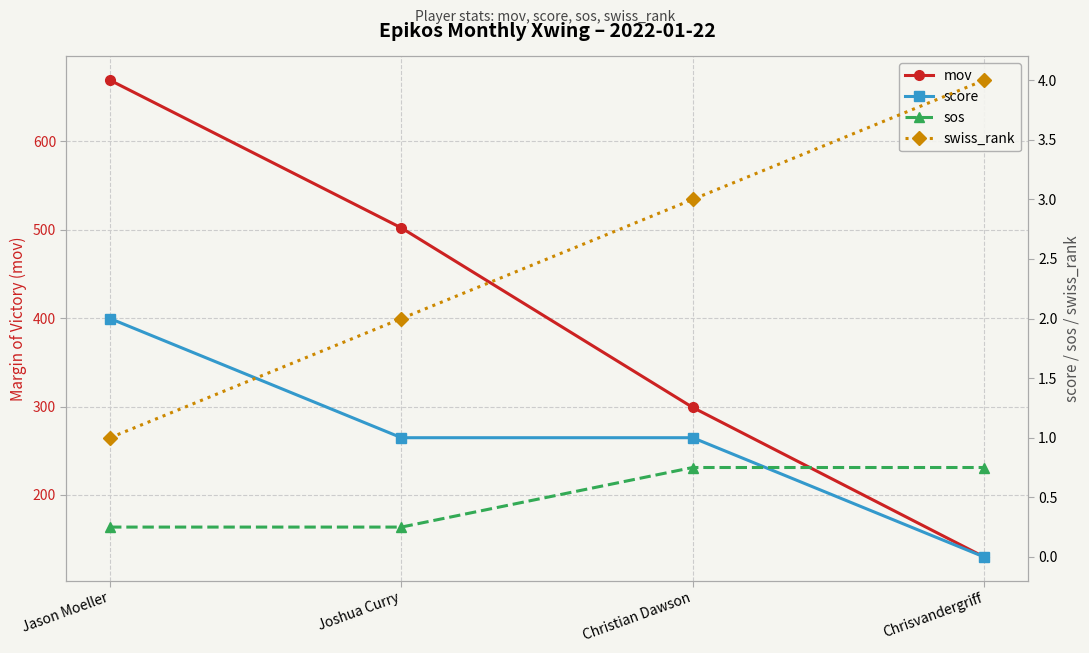

The value of sos at Jason Moeller is 0.2. True or false?

True